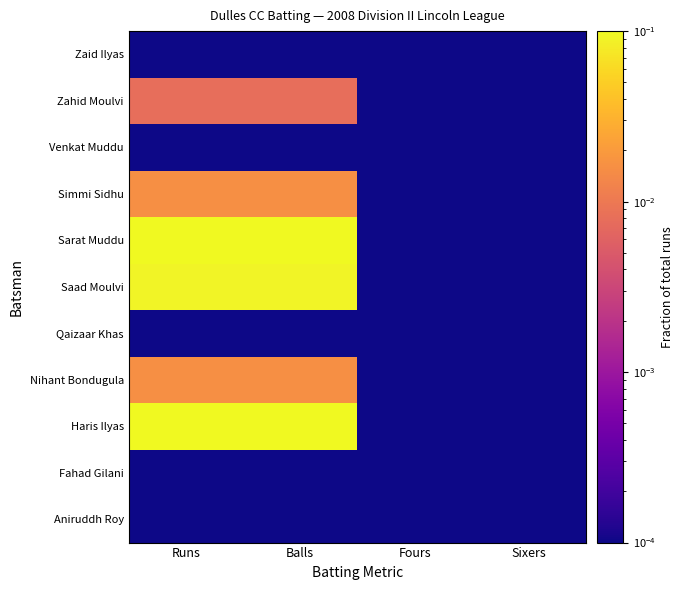

Reading left to right, transcribe all the data shown in this chart.

Aniruddh Roy: Runs=0.0	Balls=0.0	Fours=0.0	Sixers=0.0
Fahad Gilani: Runs=0.0	Balls=0.0	Fours=0.0	Sixers=0.0
Haris Ilyas: Runs=0.3	Balls=0.3	Fours=0.0	Sixers=0.0
Nihant Bondugula: Runs=0.0	Balls=0.0	Fours=0.0	Sixers=0.0
Qaizaar Khas: Runs=0.0	Balls=0.0	Fours=0.0	Sixers=0.0
Saad Moulvi: Runs=0.1	Balls=0.1	Fours=0.0	Sixers=0.0
Sarat Muddu: Runs=0.1	Balls=0.1	Fours=0.0	Sixers=0.0
Simmi Sidhu: Runs=0.0	Balls=0.0	Fours=0.0	Sixers=0.0
Venkat Muddu: Runs=0.0	Balls=0.0	Fours=0.0	Sixers=0.0
Zahid Moulvi: Runs=0.0	Balls=0.0	Fours=0.0	Sixers=0.0
Zaid Ilyas: Runs=0.0	Balls=0.0	Fours=0.0	Sixers=0.0